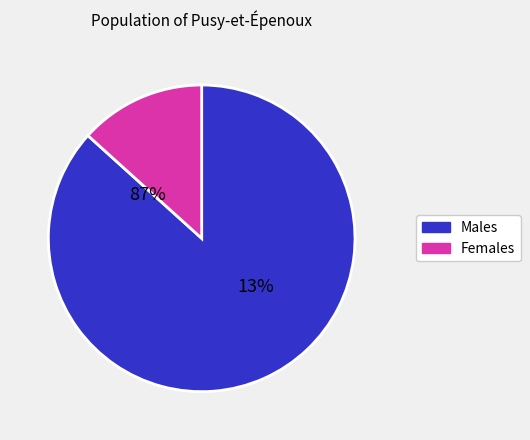

True or false: pct85 accounts for 1% of the total.

False